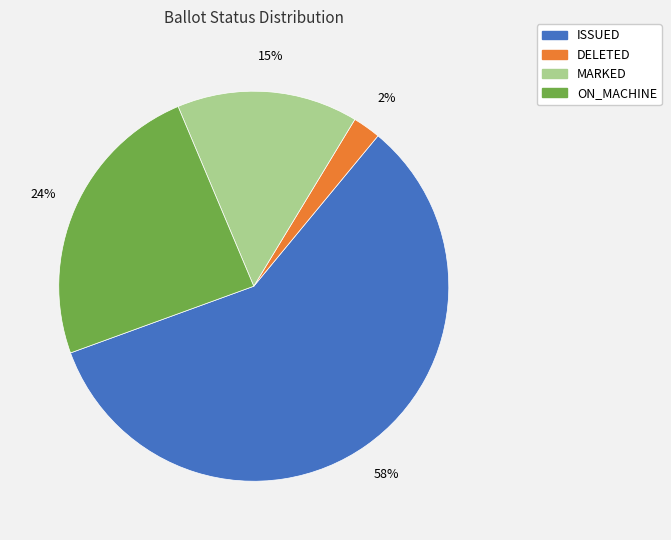

To the nearest percent, what is the average slice percentage?

25%